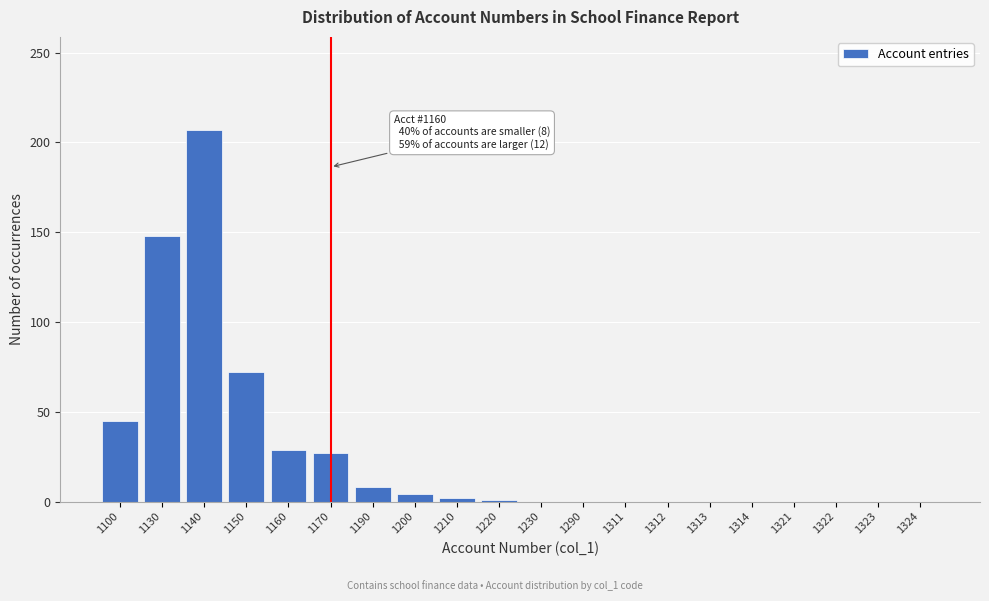

The chart shows a value of 16 at 1100. True or false?

False